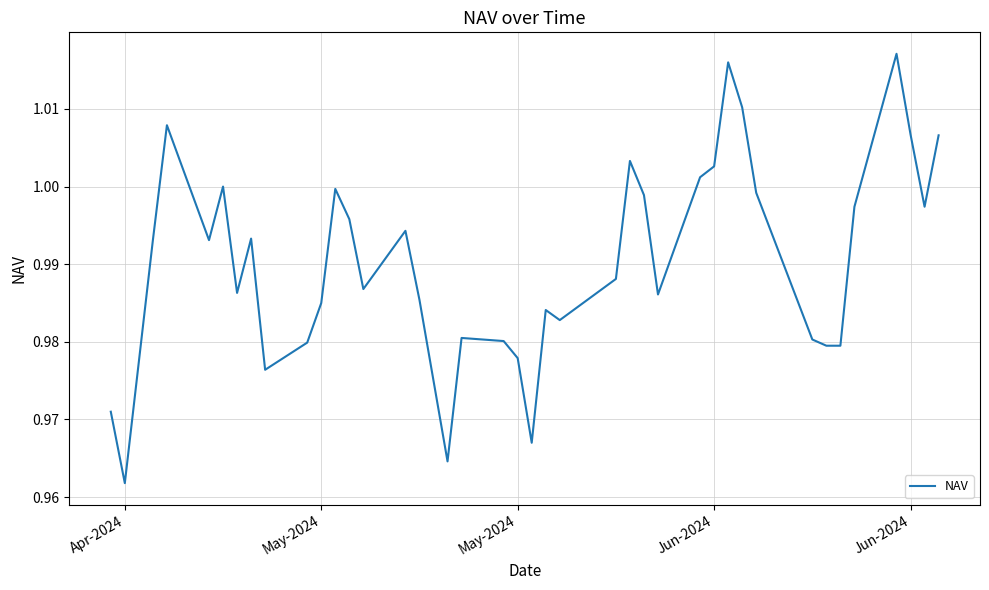

How many lines are shown in the chart?

1